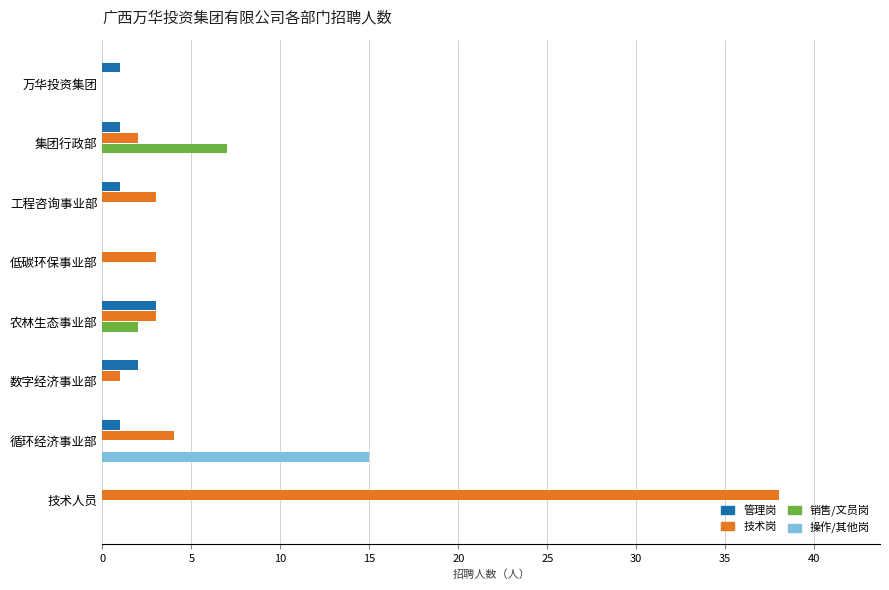

What is the sum of all 管理岗 values?

9